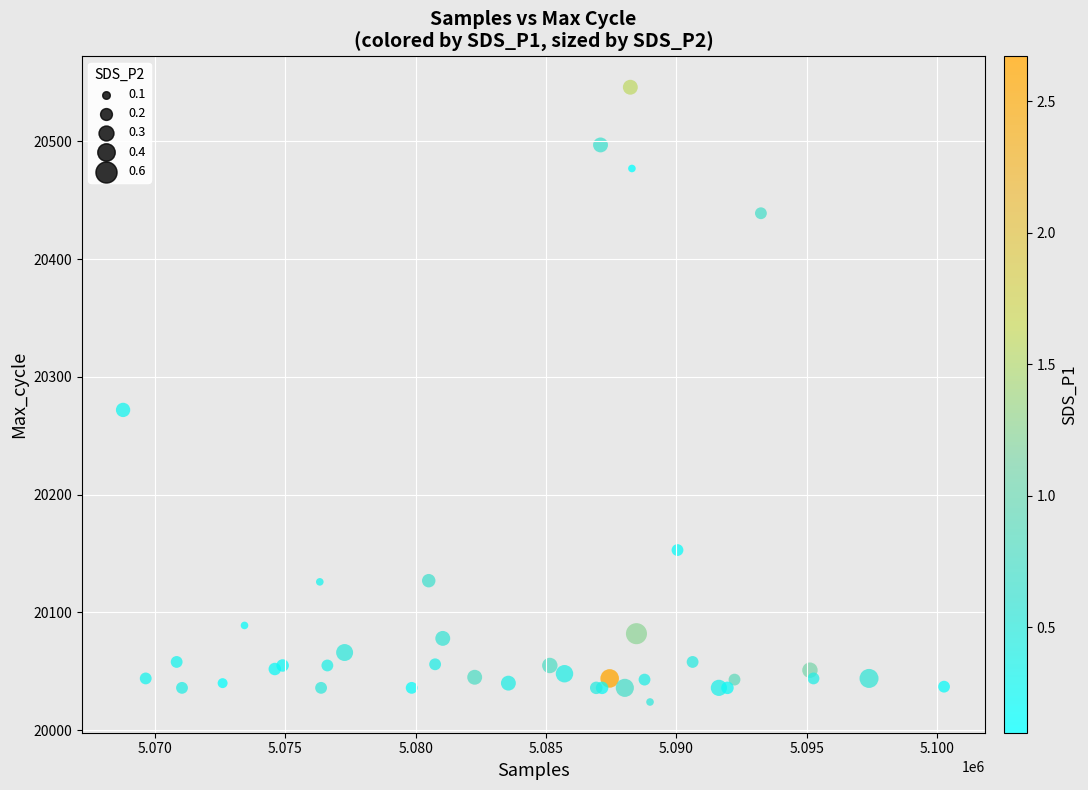

What Y value in the scatter plot is closest to 20285?

20272